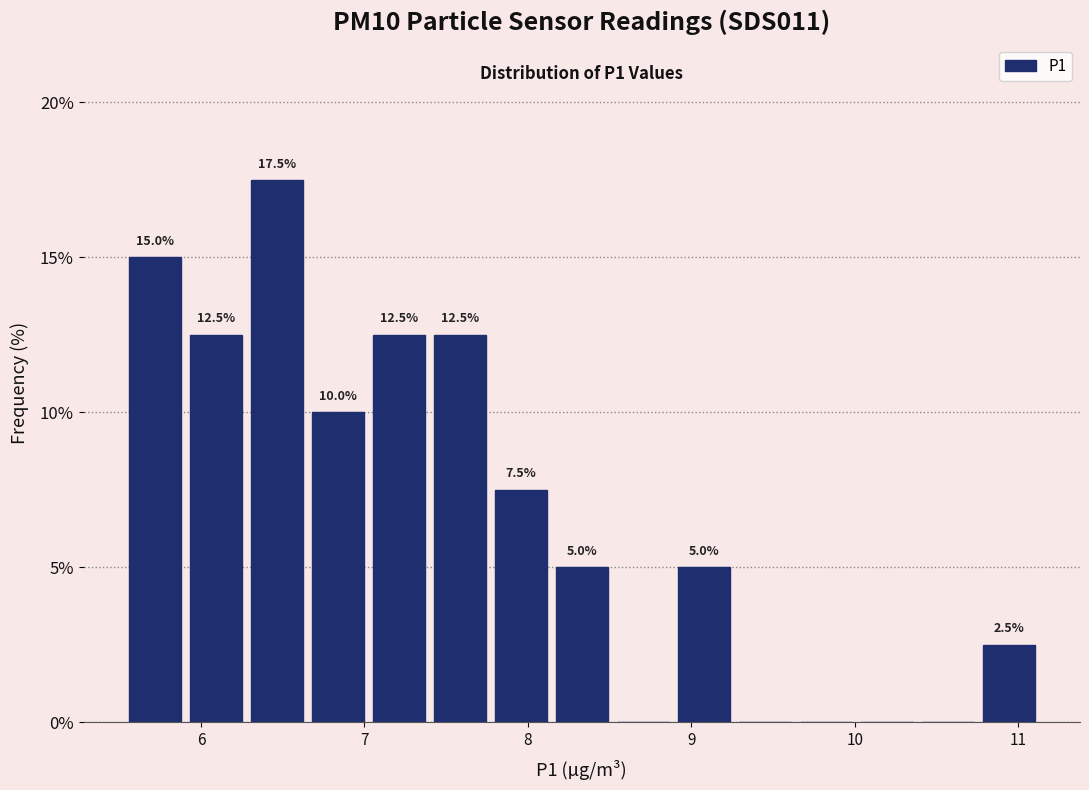

Read against the x-axis, roughly where is the centre of the tallest bar?

6.5